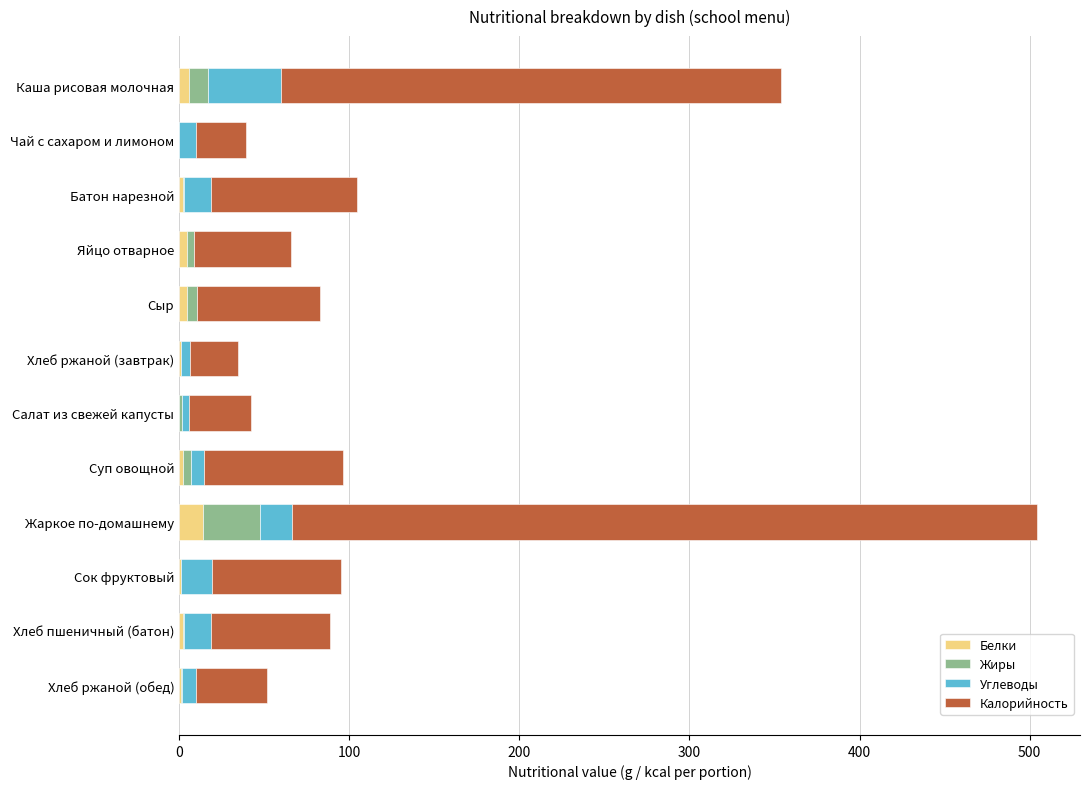

What is the maximum value for Белки?

14.1